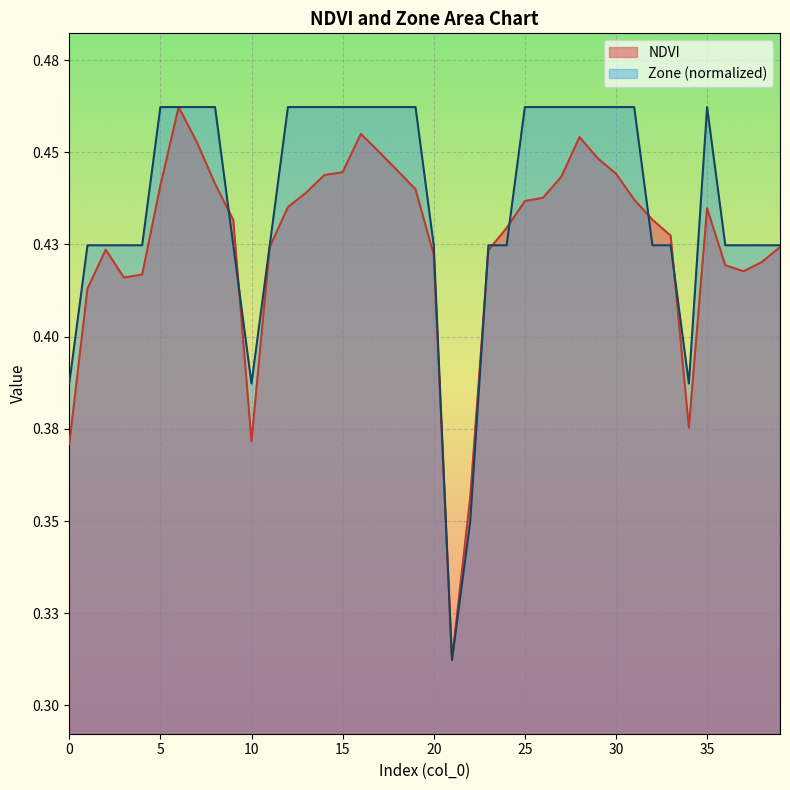

How many interior local valleys does the NDVI series have?

5